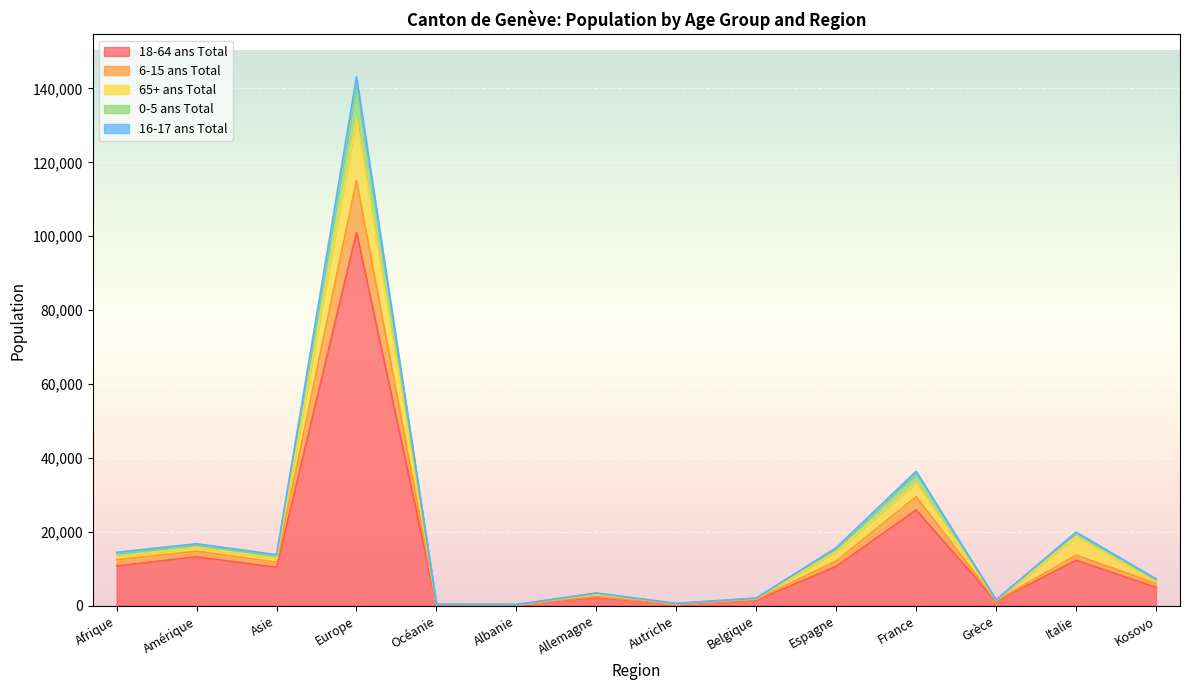

Is it true that 18-64 ans Total equals 18407 at Amérique?

False